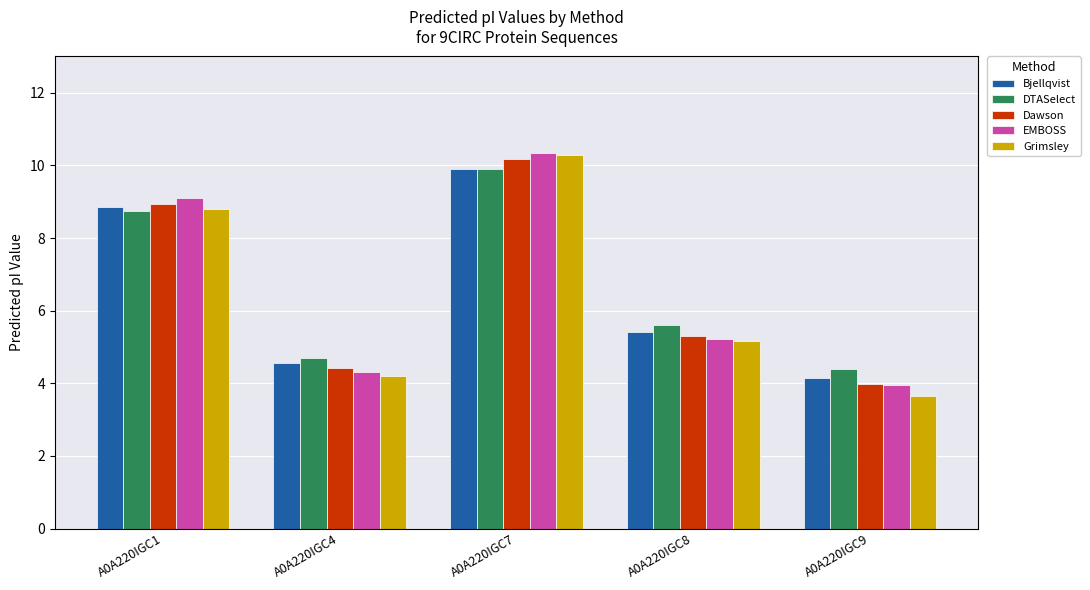

What is the total value across all series at A0A220IGC1?

44.5